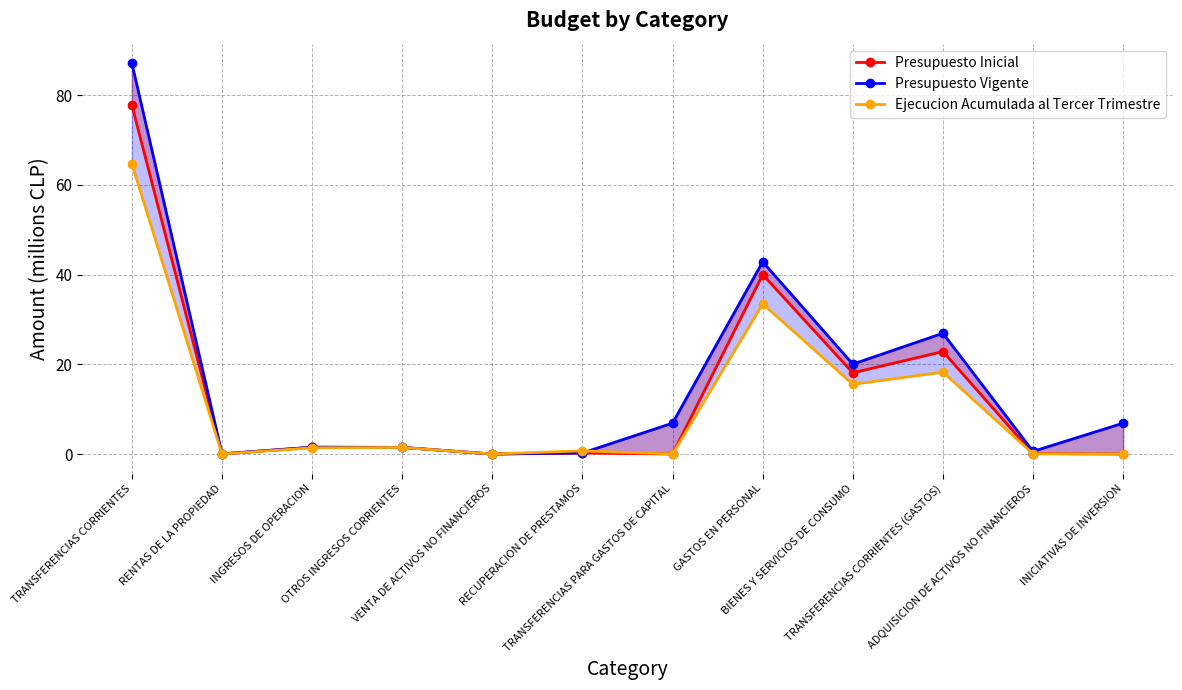

Reading right to left, list all the values displayed in this chart.

Presupuesto Inicial: 0.0	0.1	22.9	18.1	40.0	0.0	0.2	0.0	1.5	1.5	0.0	77.8
Presupuesto Vigente: 6.9	0.6	26.9	20.0	42.9	6.9	0.2	0.0	1.5	1.5	0.0	87.2
Ejecucion Acumulada al Tercer Trimestre: 0.0	0.1	18.3	15.6	33.5	0.0	0.7	0.0	1.5	1.4	0.0	64.7